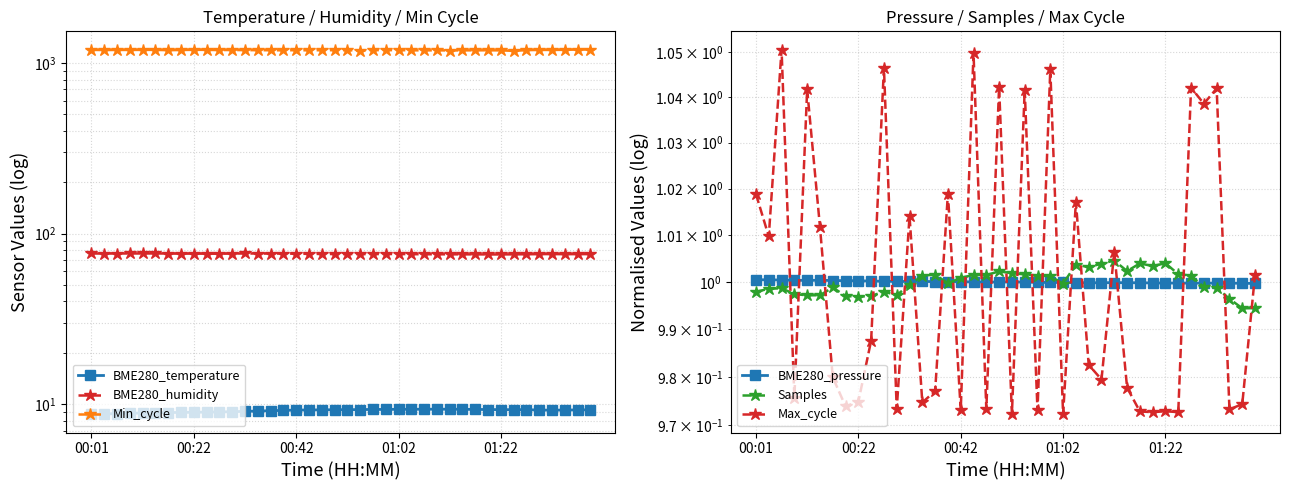

Which series has the widest spread of values?

Min_cycle